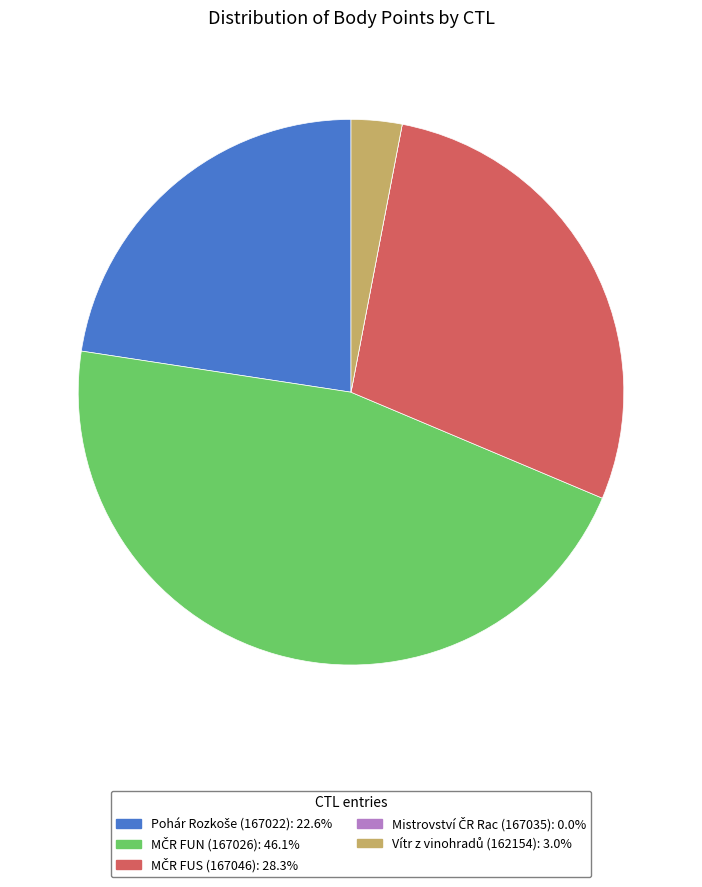

Does any single category account for the majority?

No